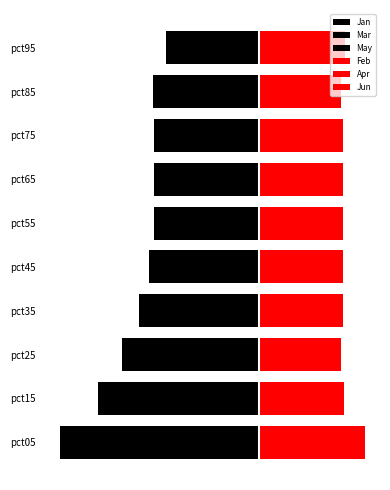

What is the minimum value shown in the chart?

-4.4